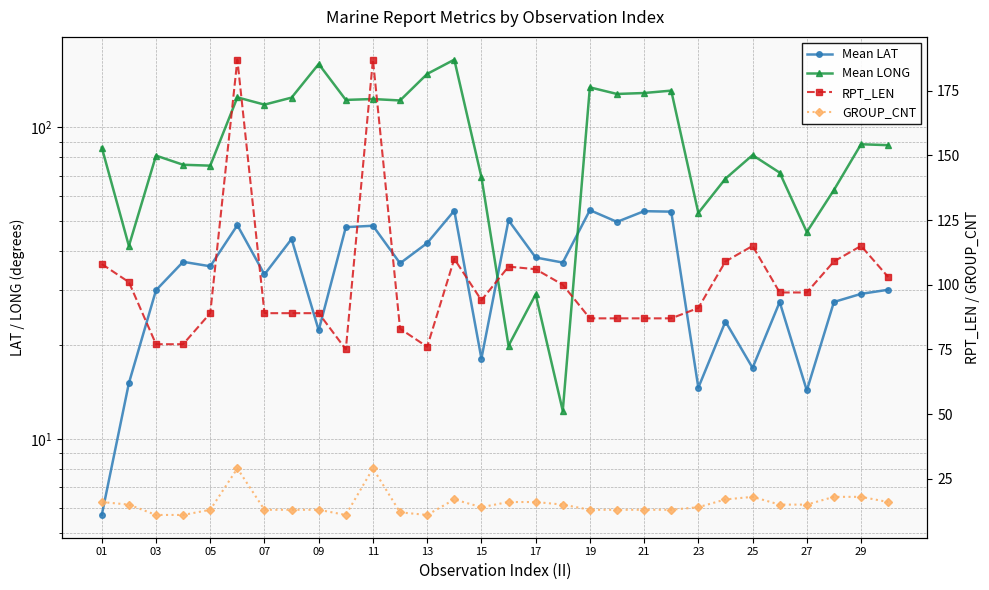

True or false: RPT_LEN has a value of 141.5 at 19.

False